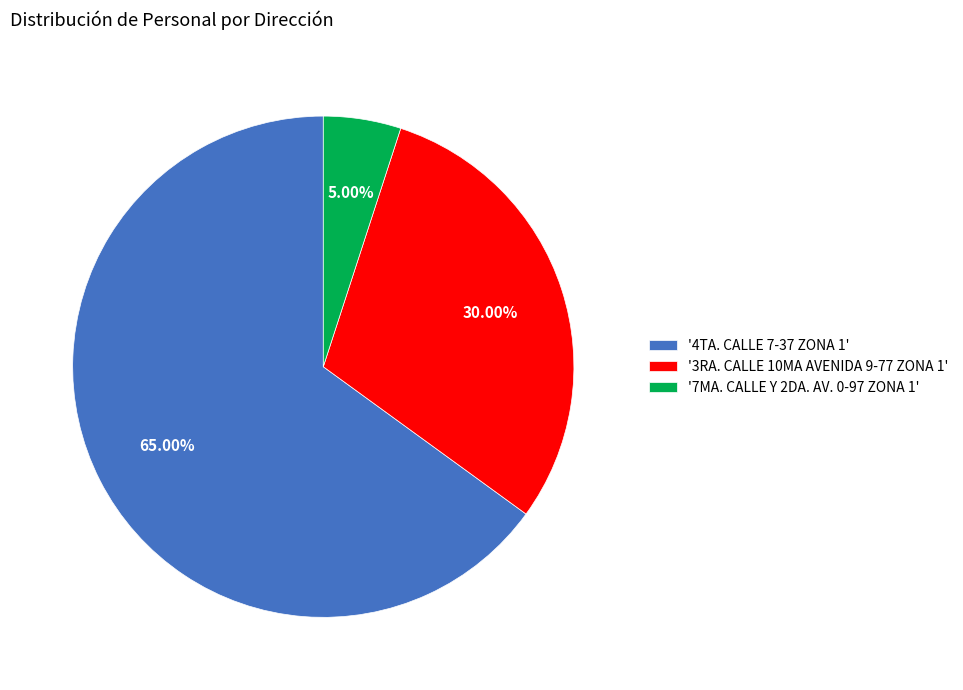

Combined, do '7MA. CALLE Y 2DA. AV. 0-97 ZONA 1' and '3RA. CALLE 10MA AVENIDA 9-77 ZONA 1' account for over 50%?

No